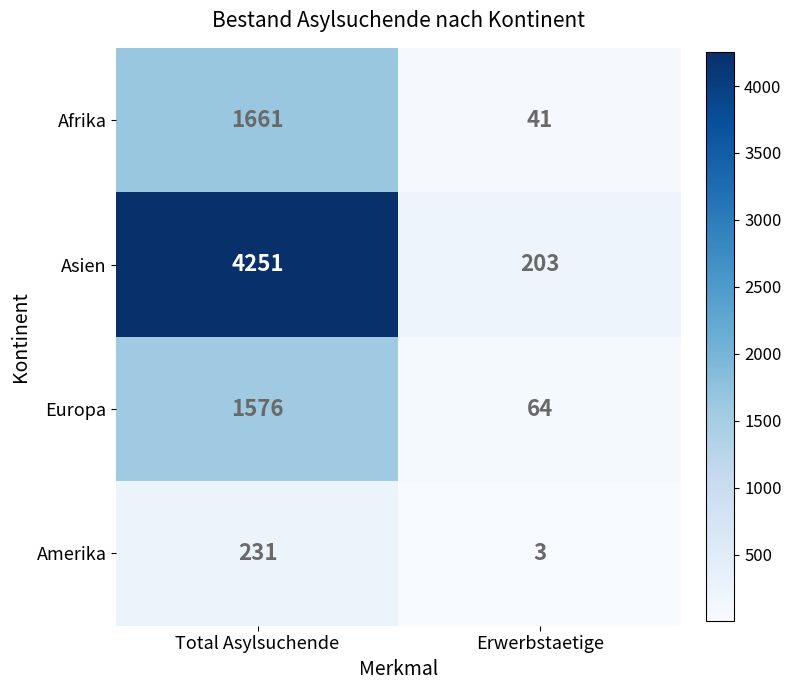

Is it true that Asien equals 322 at Erwerbstaetige?

False